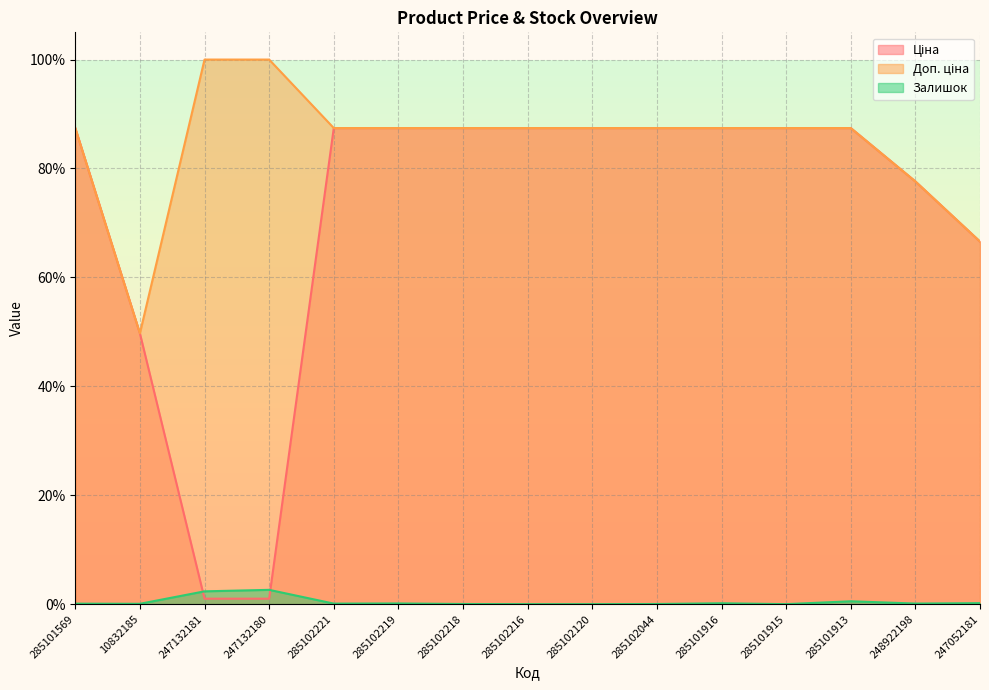

What is the approximate value of Залишок at 285102221?

0.1